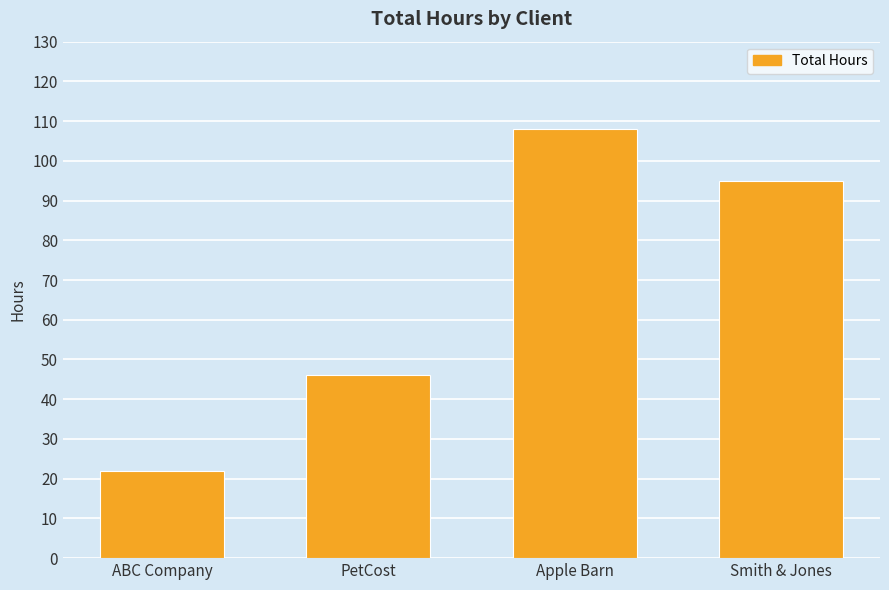

Which label corresponds to the smallest value in the chart?

ABC Company